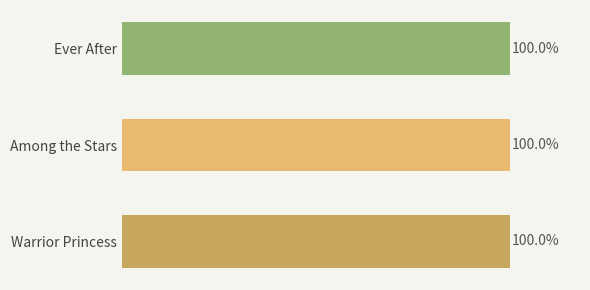

Are the bars horizontal?

Yes